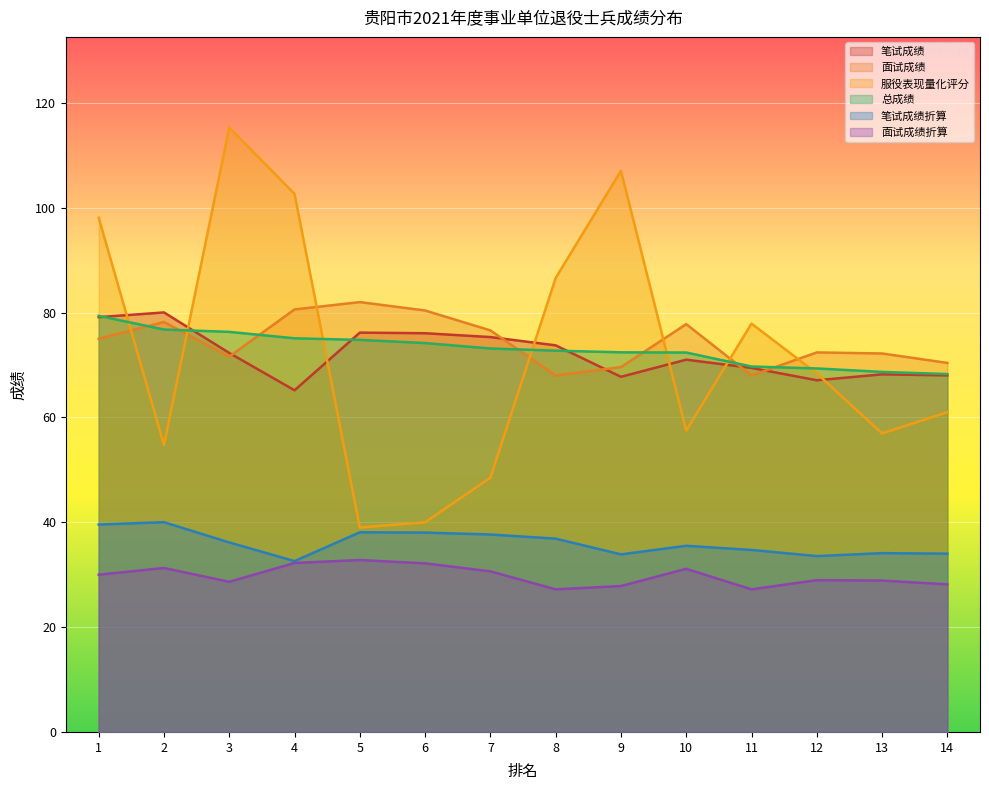

What is the sum of the 服役表现量化评分 values at 5 and 12?

107.4